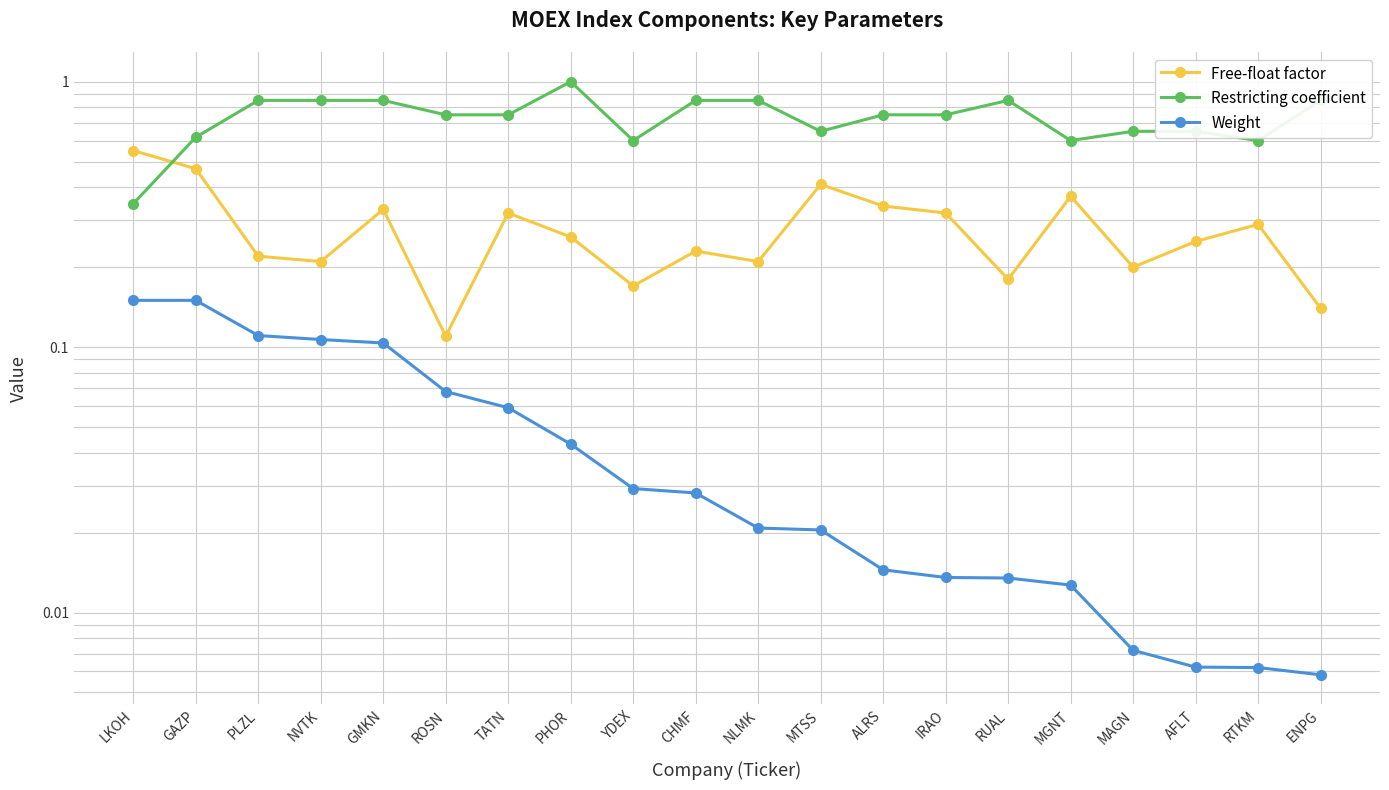

The value of Restricting coefficient at ALRS is 0.8. True or false?

True